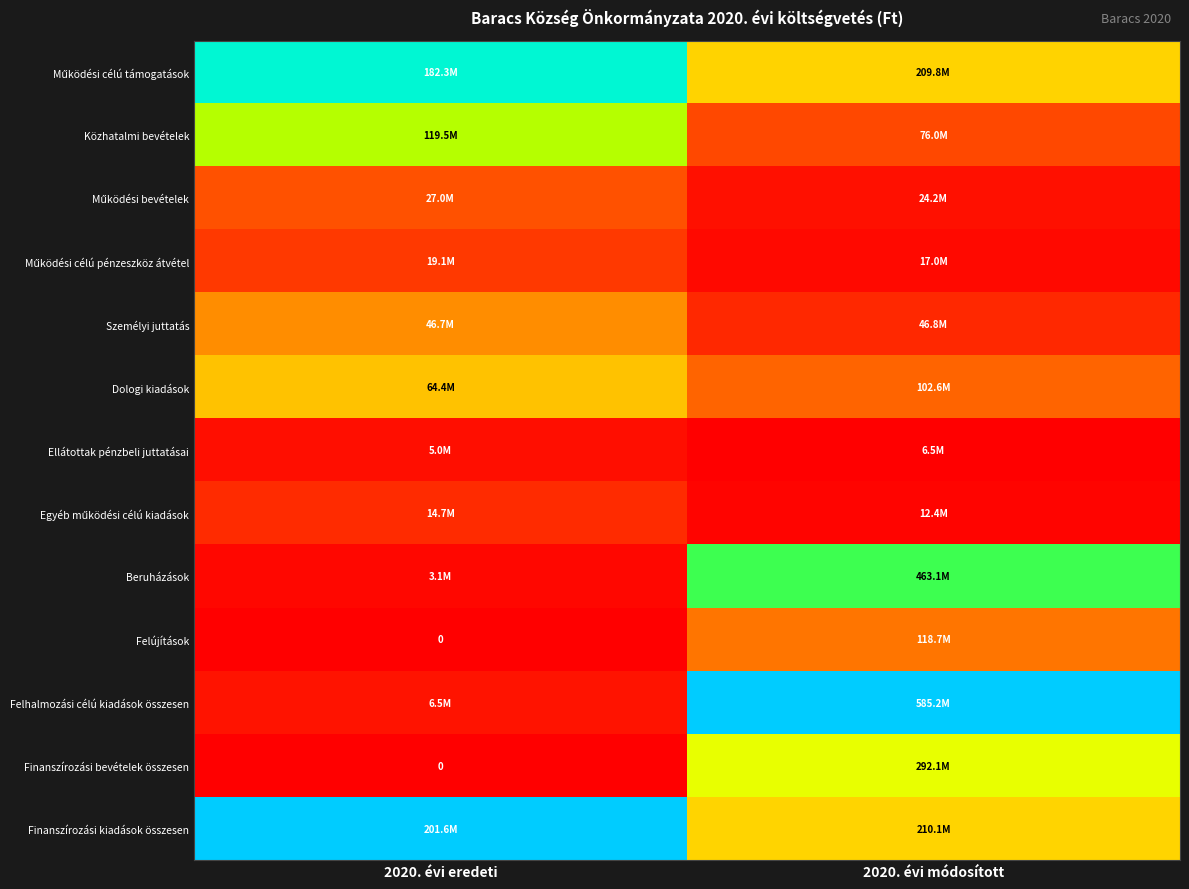

Is the value of Egyéb működési célú kiadások at 2020. évi eredeti greater than the value of Felhalmozási célú kiadások összesen at 2020. évi eredeti?

Yes